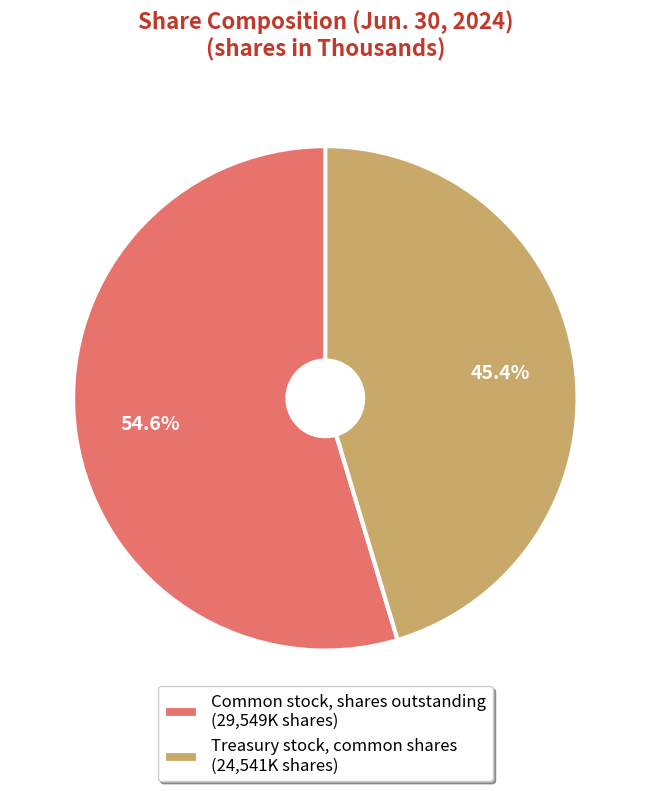

Rank the categories by value from highest to lowest.

Common stock, shares outstanding, Treasury stock, common shares